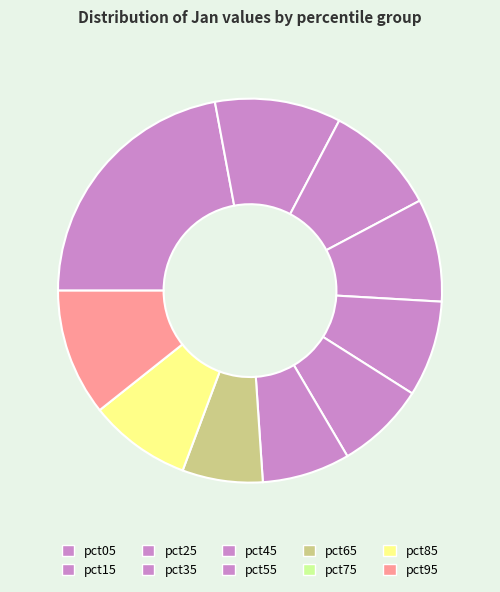

Is there a majority slice in this chart?

No